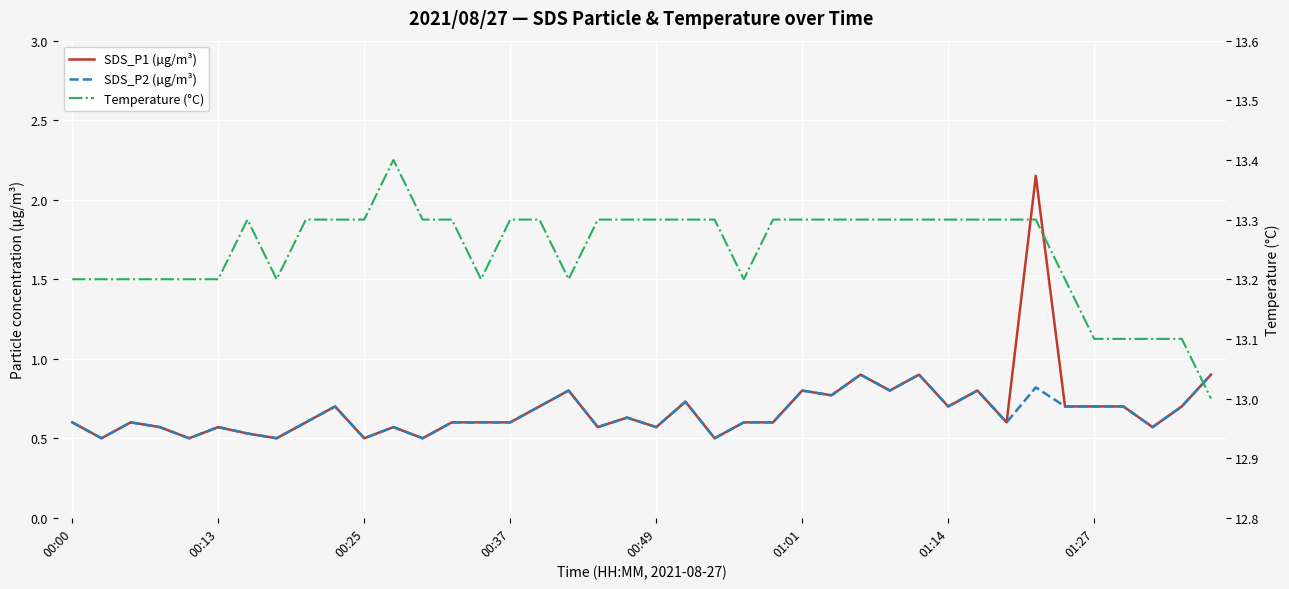

What is the average value of the Temperature (°C) series?

13.2